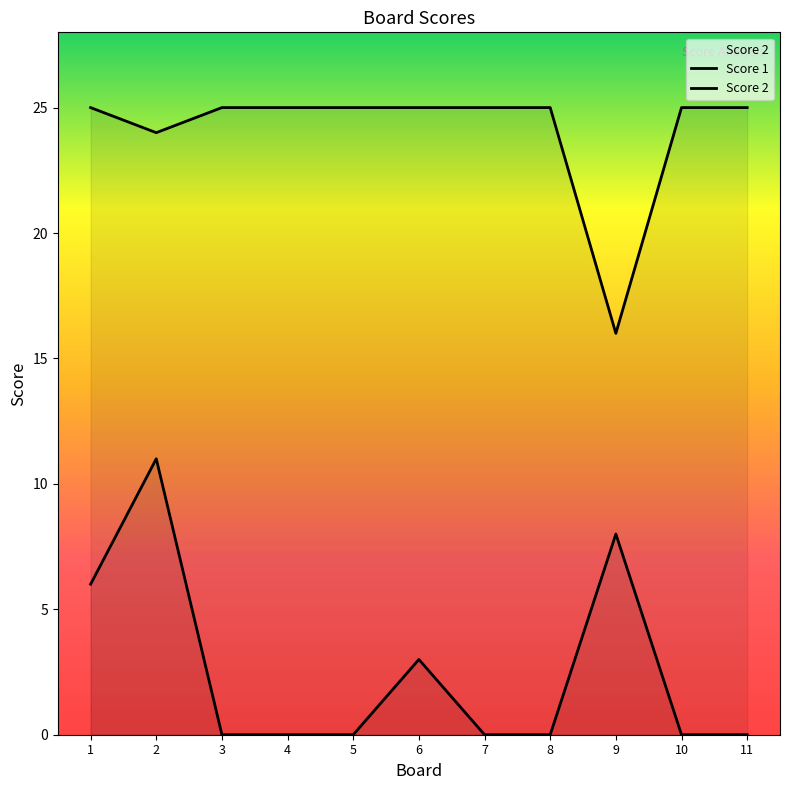

How many values in Score 2 are above zero?

4